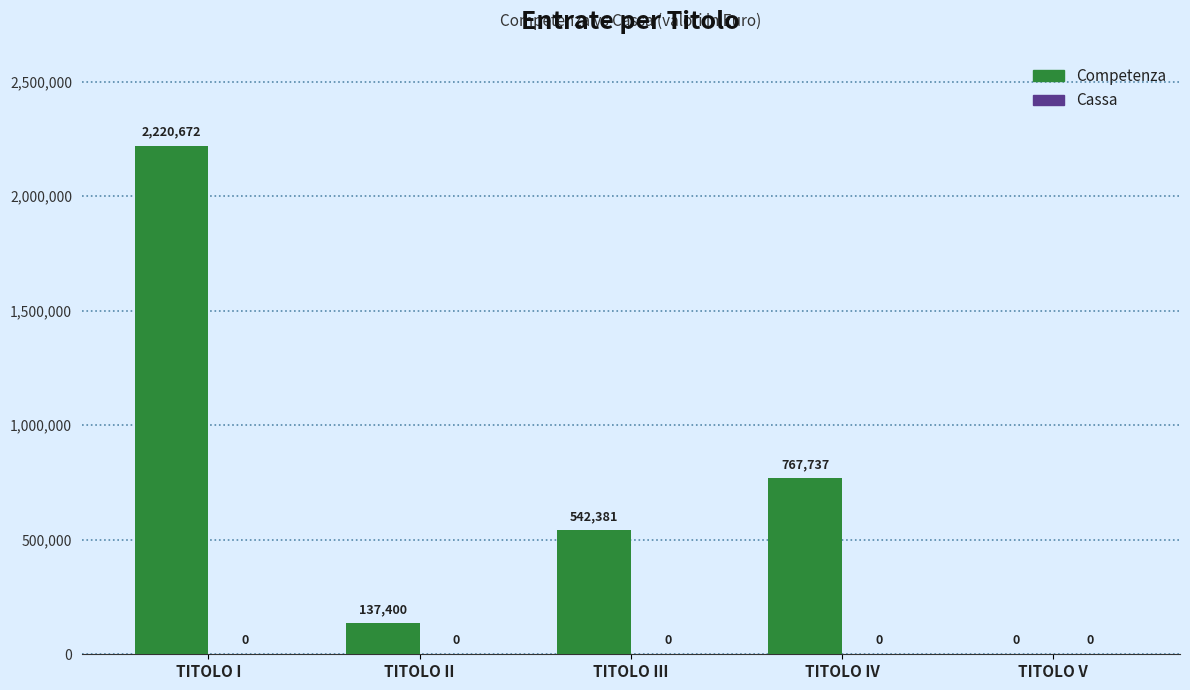

Which has a higher value, TITOLO IV or TITOLO III?

TITOLO IV